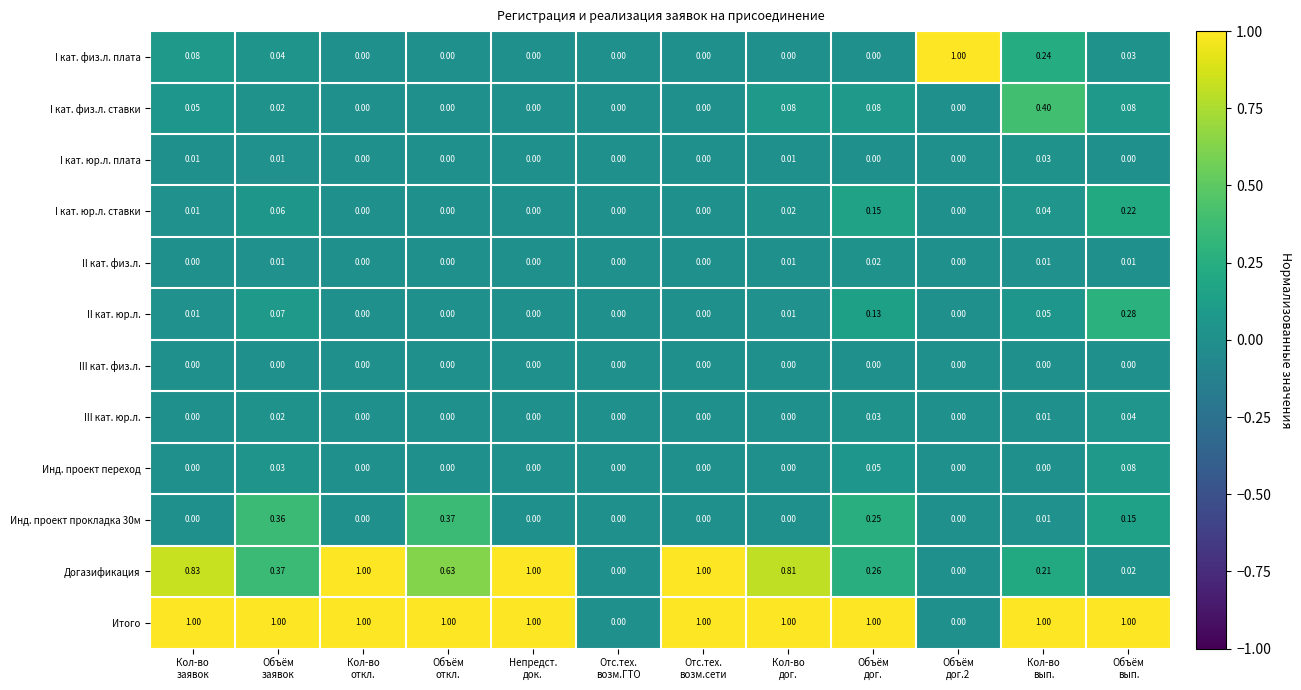

Which series has the largest total across all categories?

Итого